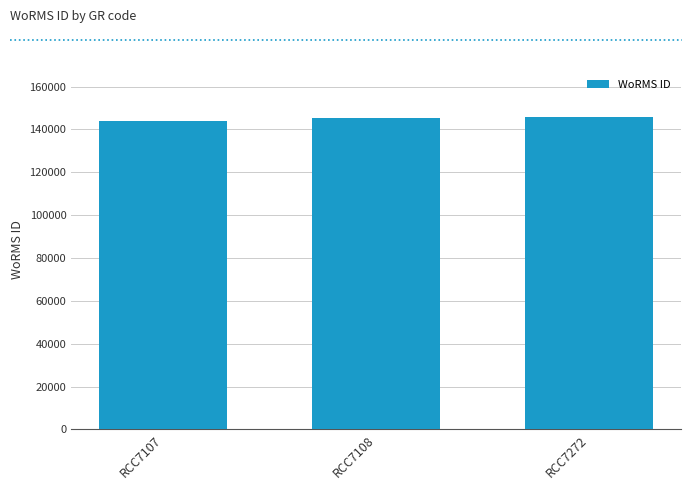

What is the average value?

145148